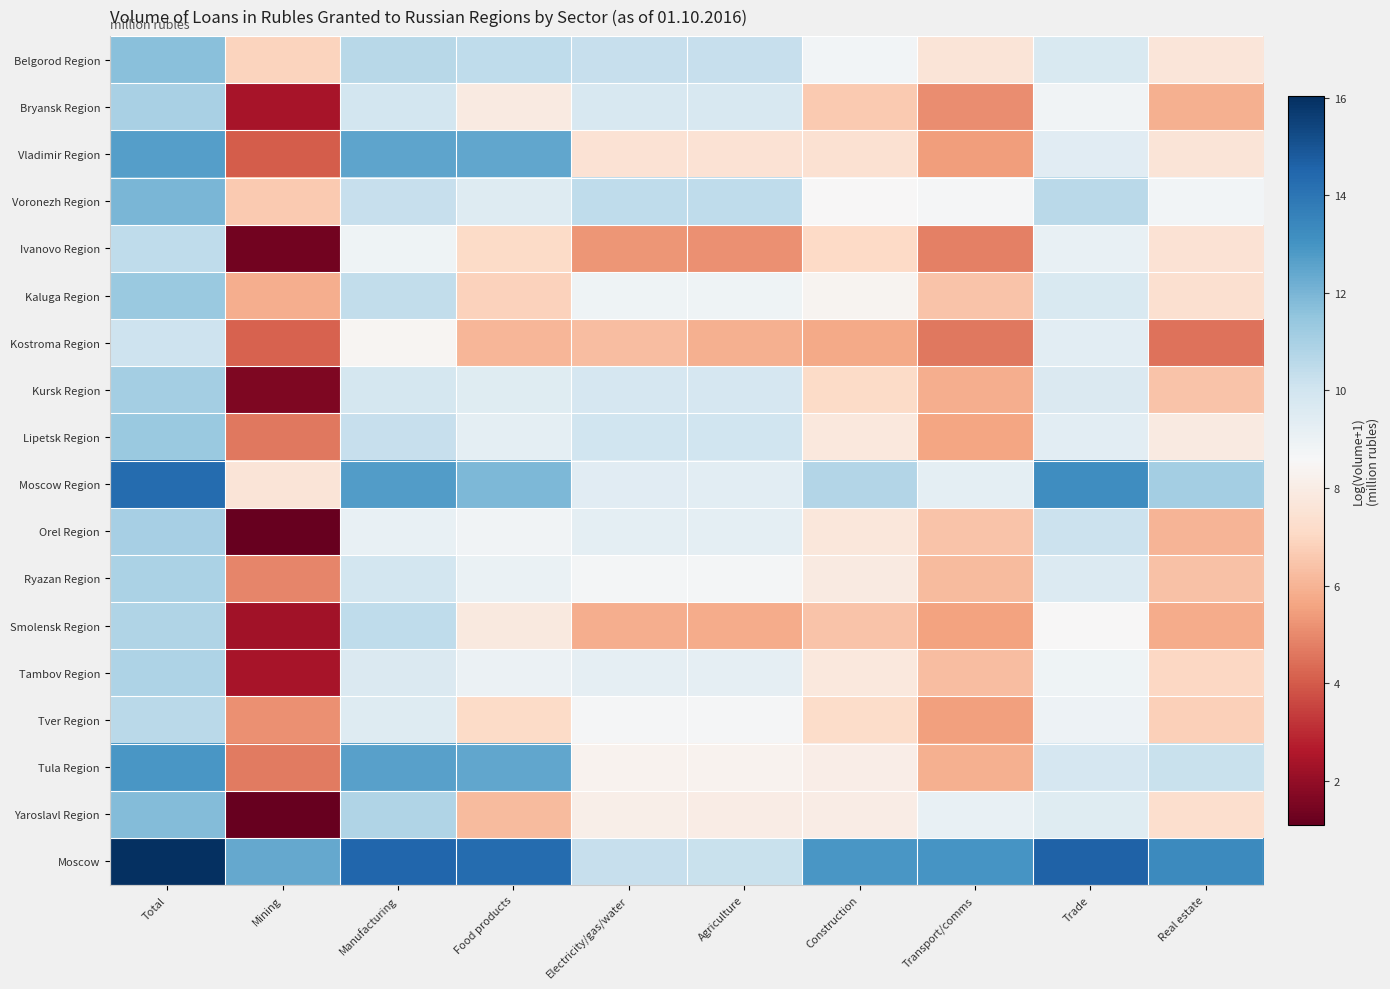

Between Food products and Trade, which is larger?

Food products